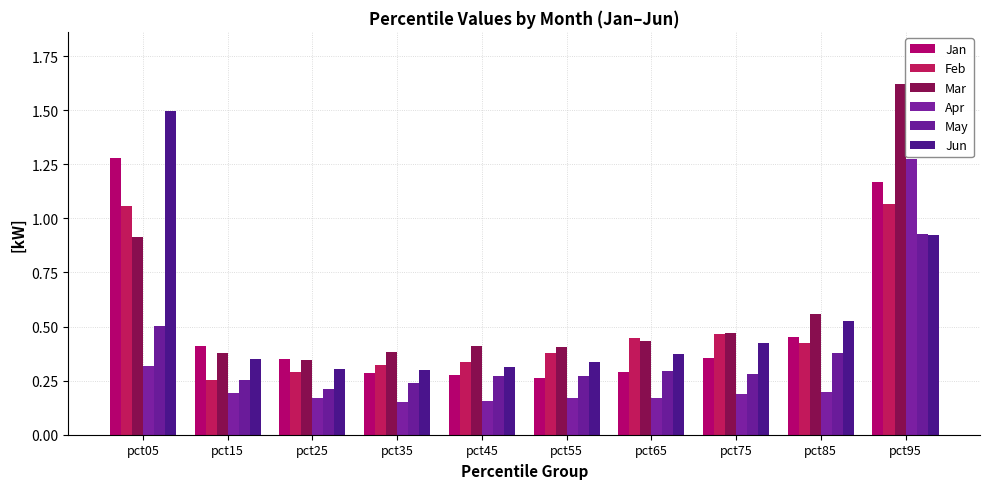

Count the number of categories in the chart.

10